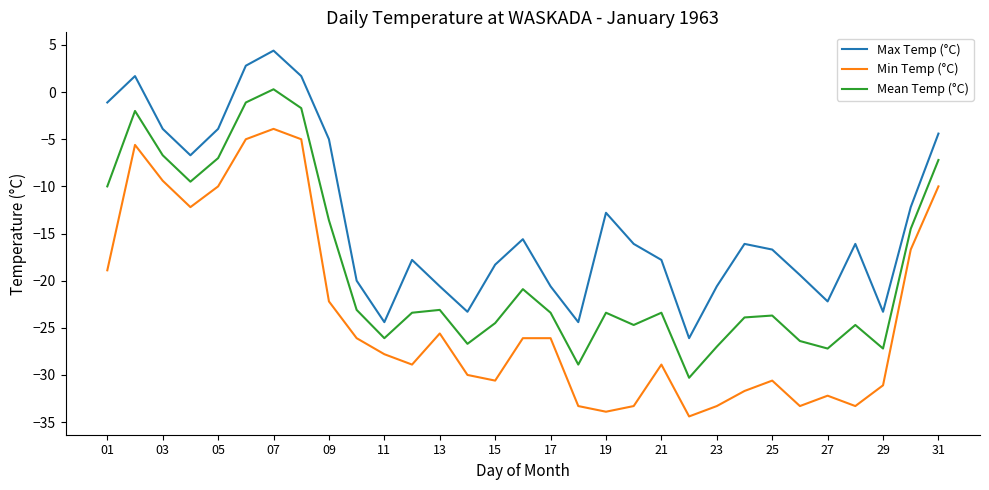

Rank the series by their average value, from highest to lowest.

Max Temp (°C), Mean Temp (°C), Min Temp (°C)